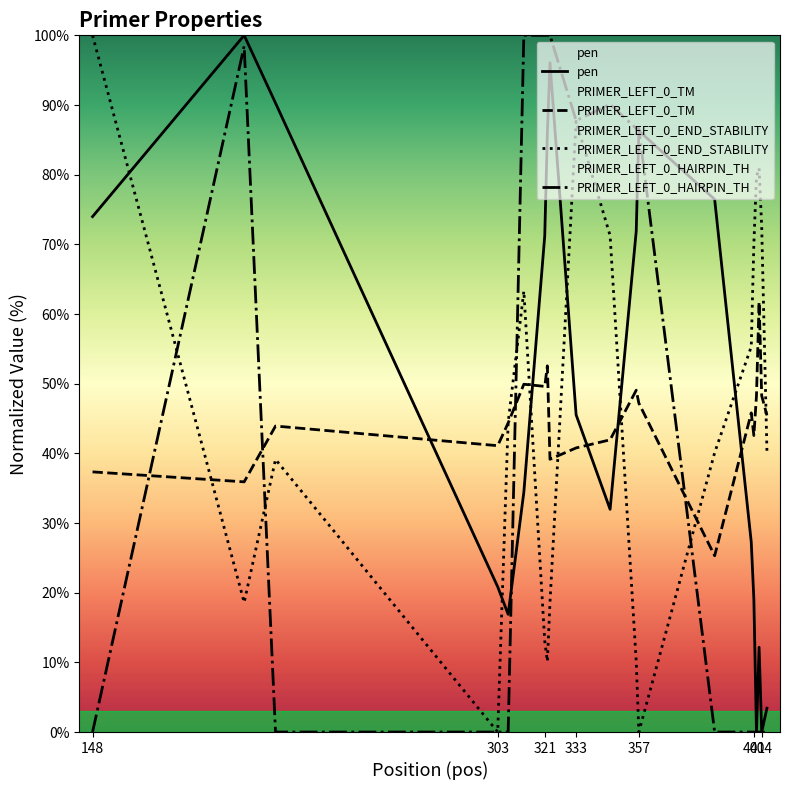

What is the total value across all series at 401?

131.7